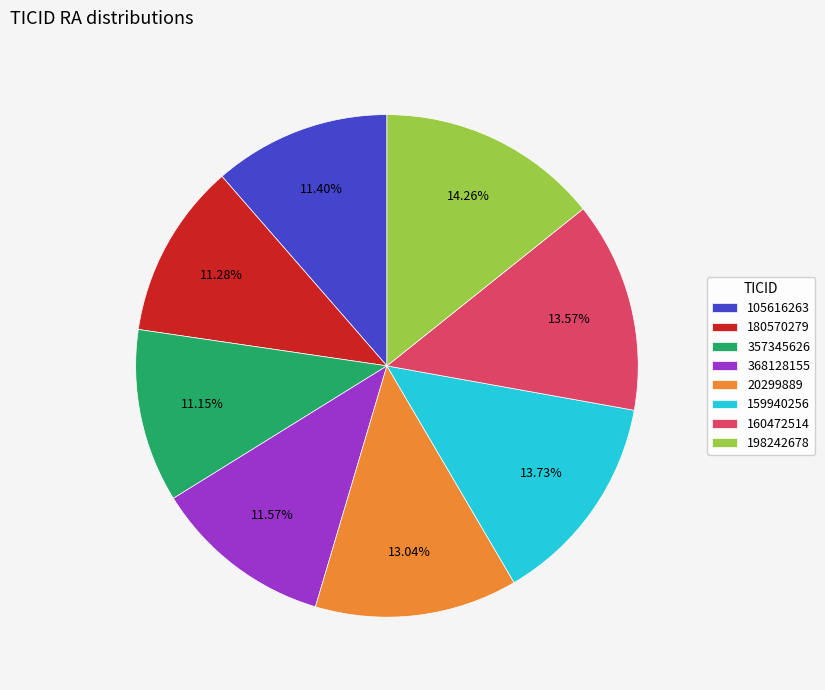

Does 159940256 represent more than half of the total?

No